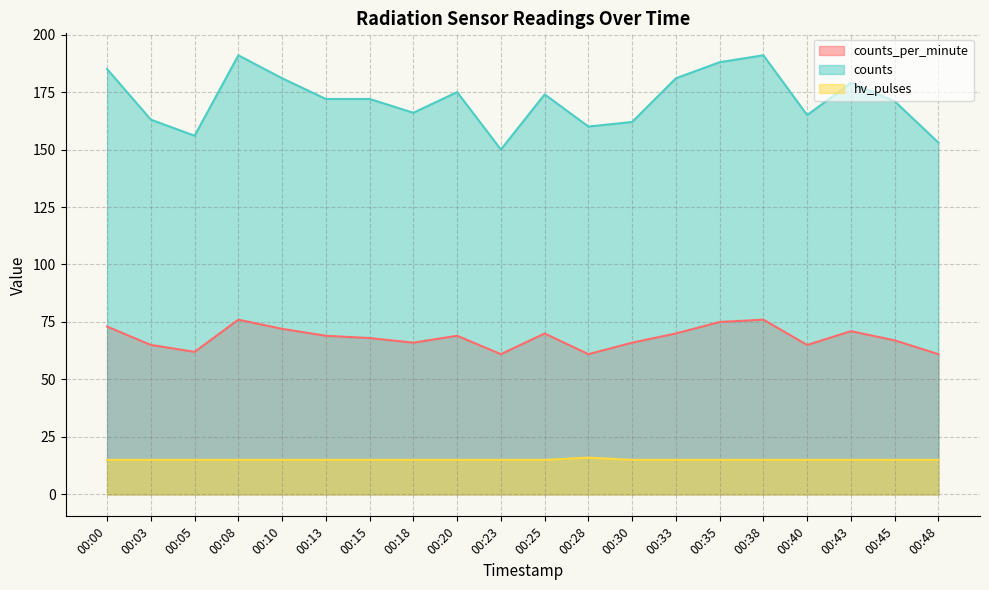

Which series changed the most between 00:10 and 00:18?

counts